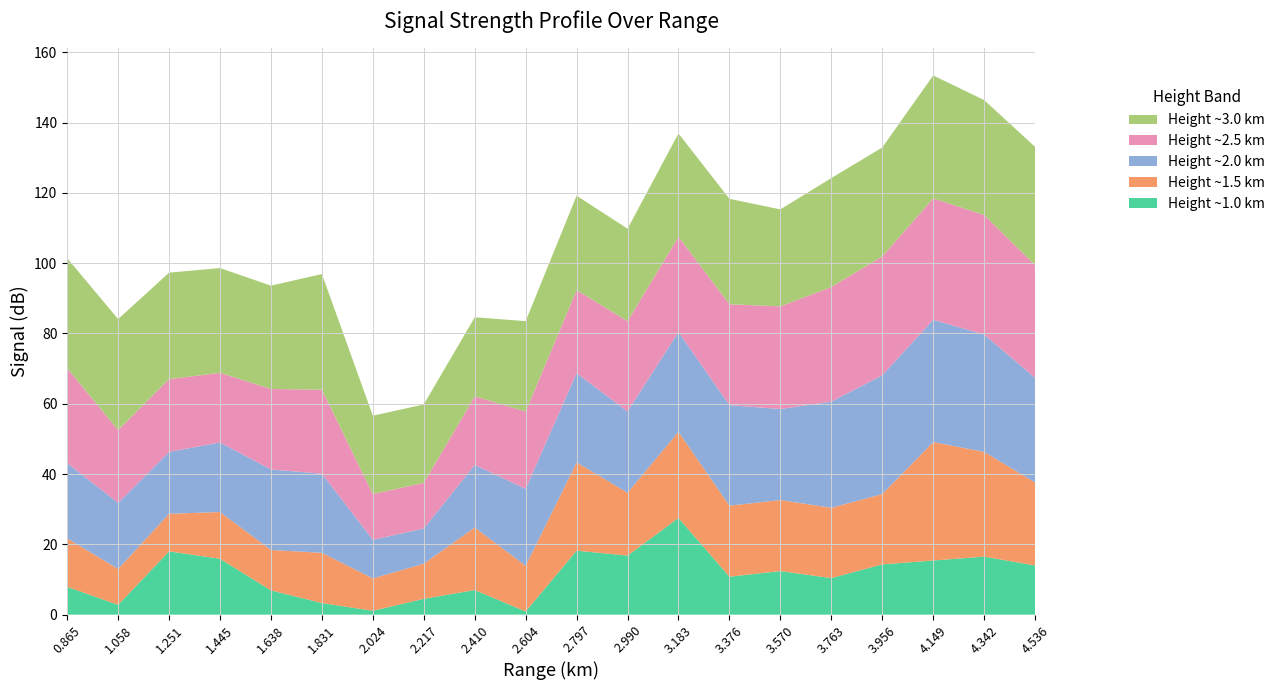

What is the highest value of the Height ~1.0 km series?

27.5